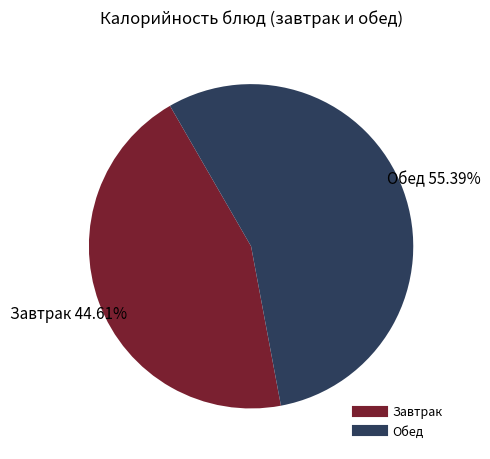

Is there a majority slice in this chart?

Yes